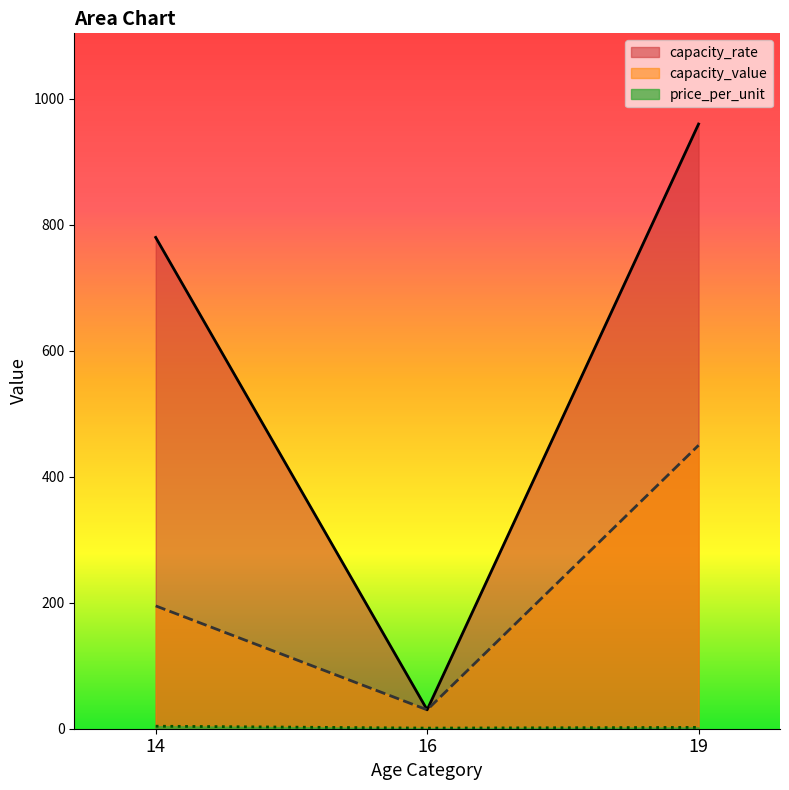

What is the value of the price_per_unit point at the 3rd from the left?

2.1